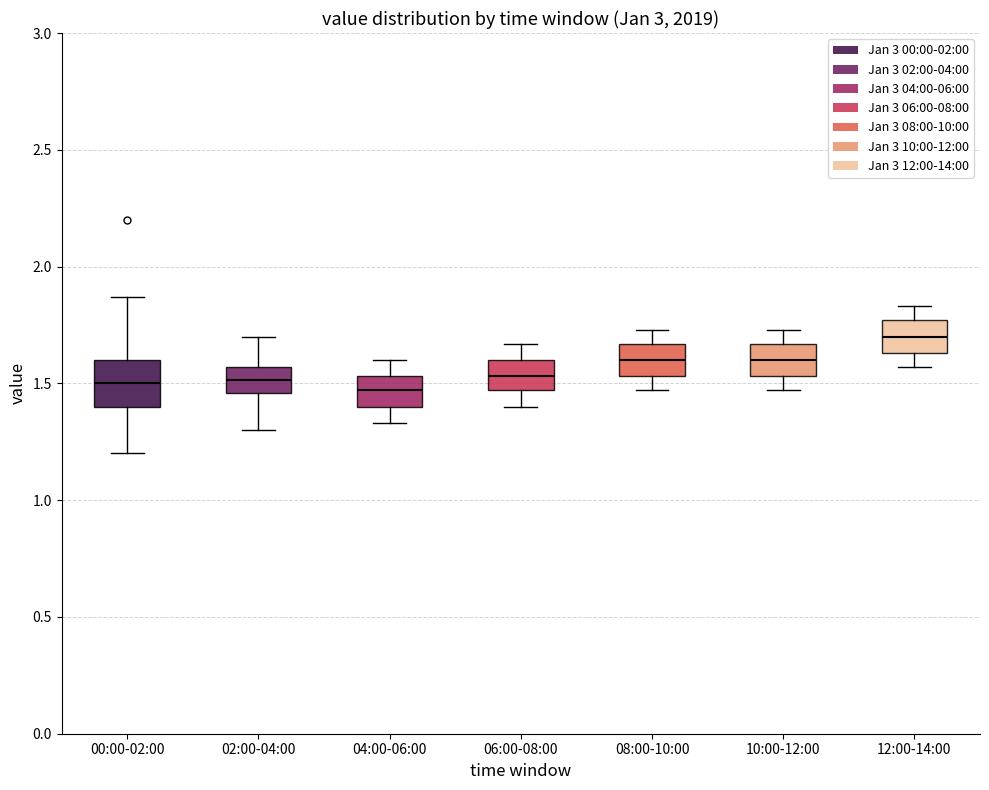

Comparing the boxes themselves (not the whiskers), which one is the tallest?

00:00-02:00